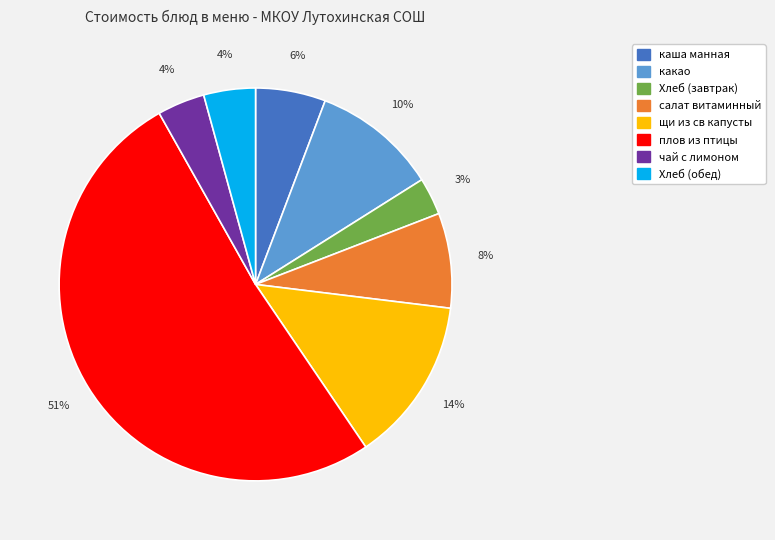

Which has a higher value, плов из птицы or какао?

плов из птицы